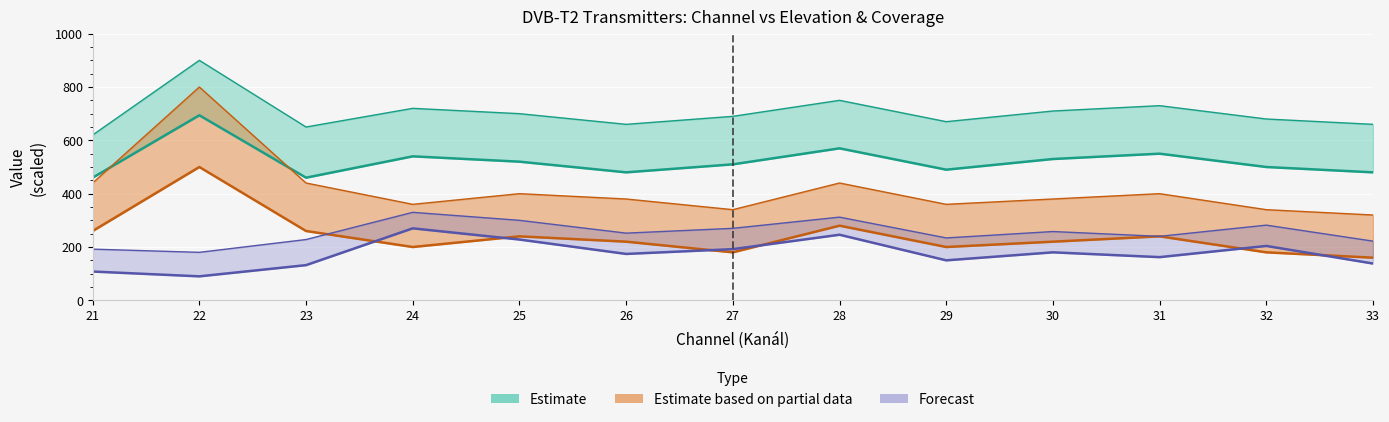

Where is the first local minimum for Avg Longitude Upper?

22